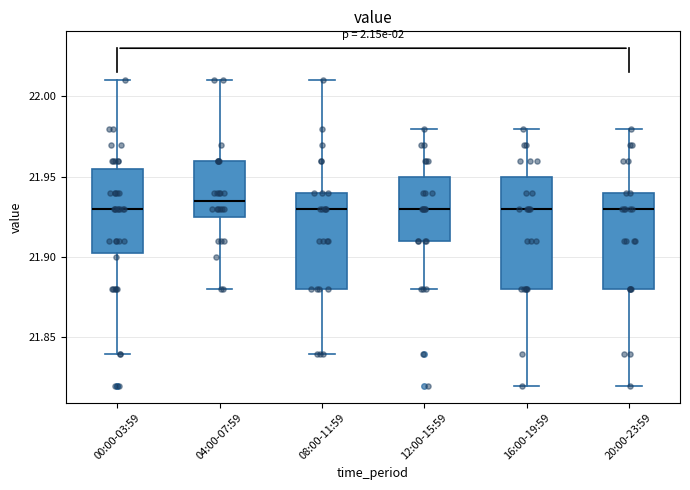

Which box's median line is the highest?

04:00-07:59